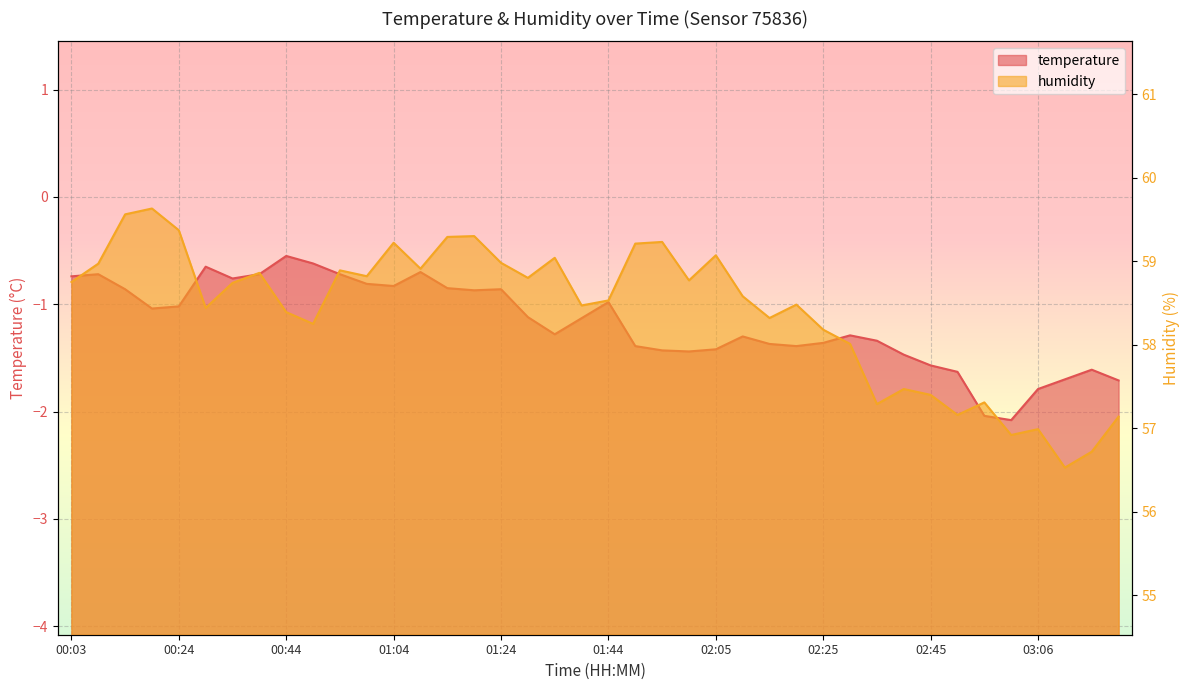

How many interior local peaks does the temperature series have?

9